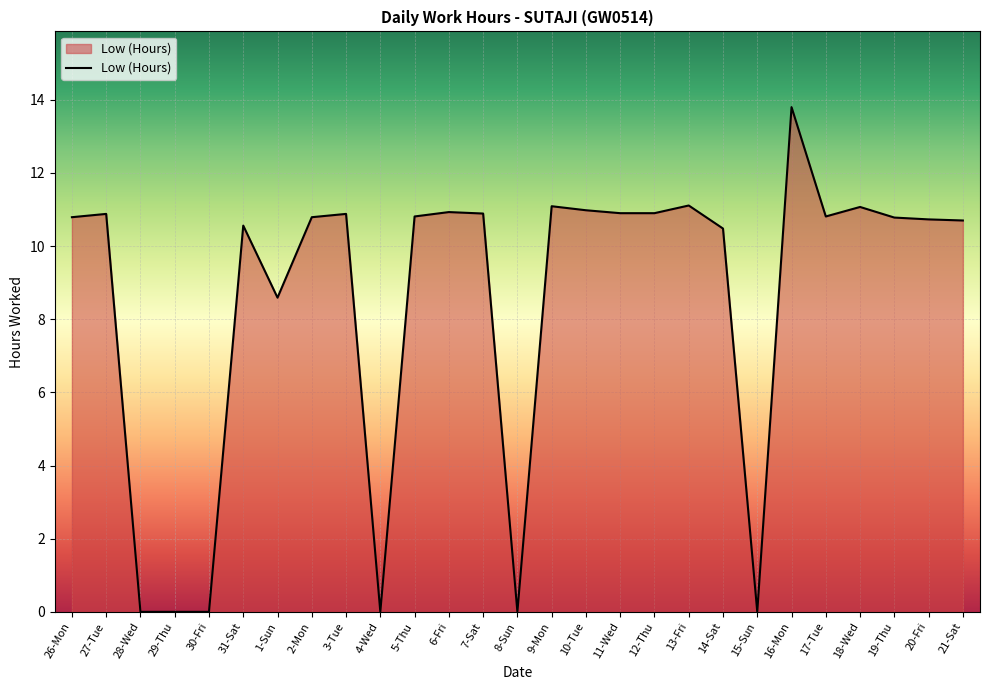

What is the greatest value displayed?

13.8